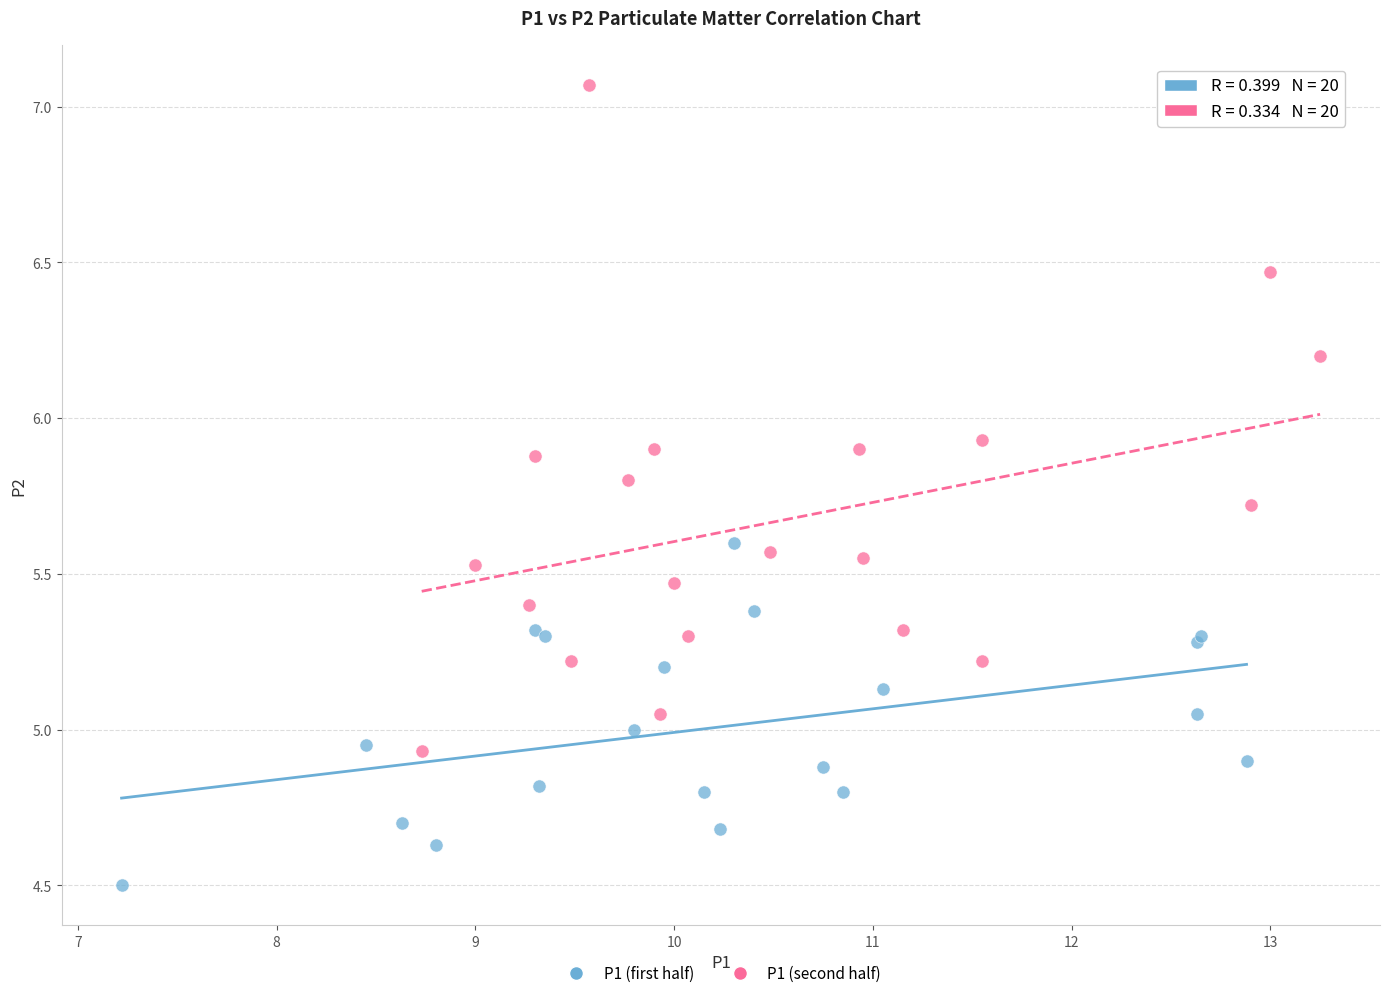

Which series has the largest Y range (max minus min)?

P1 (second half)